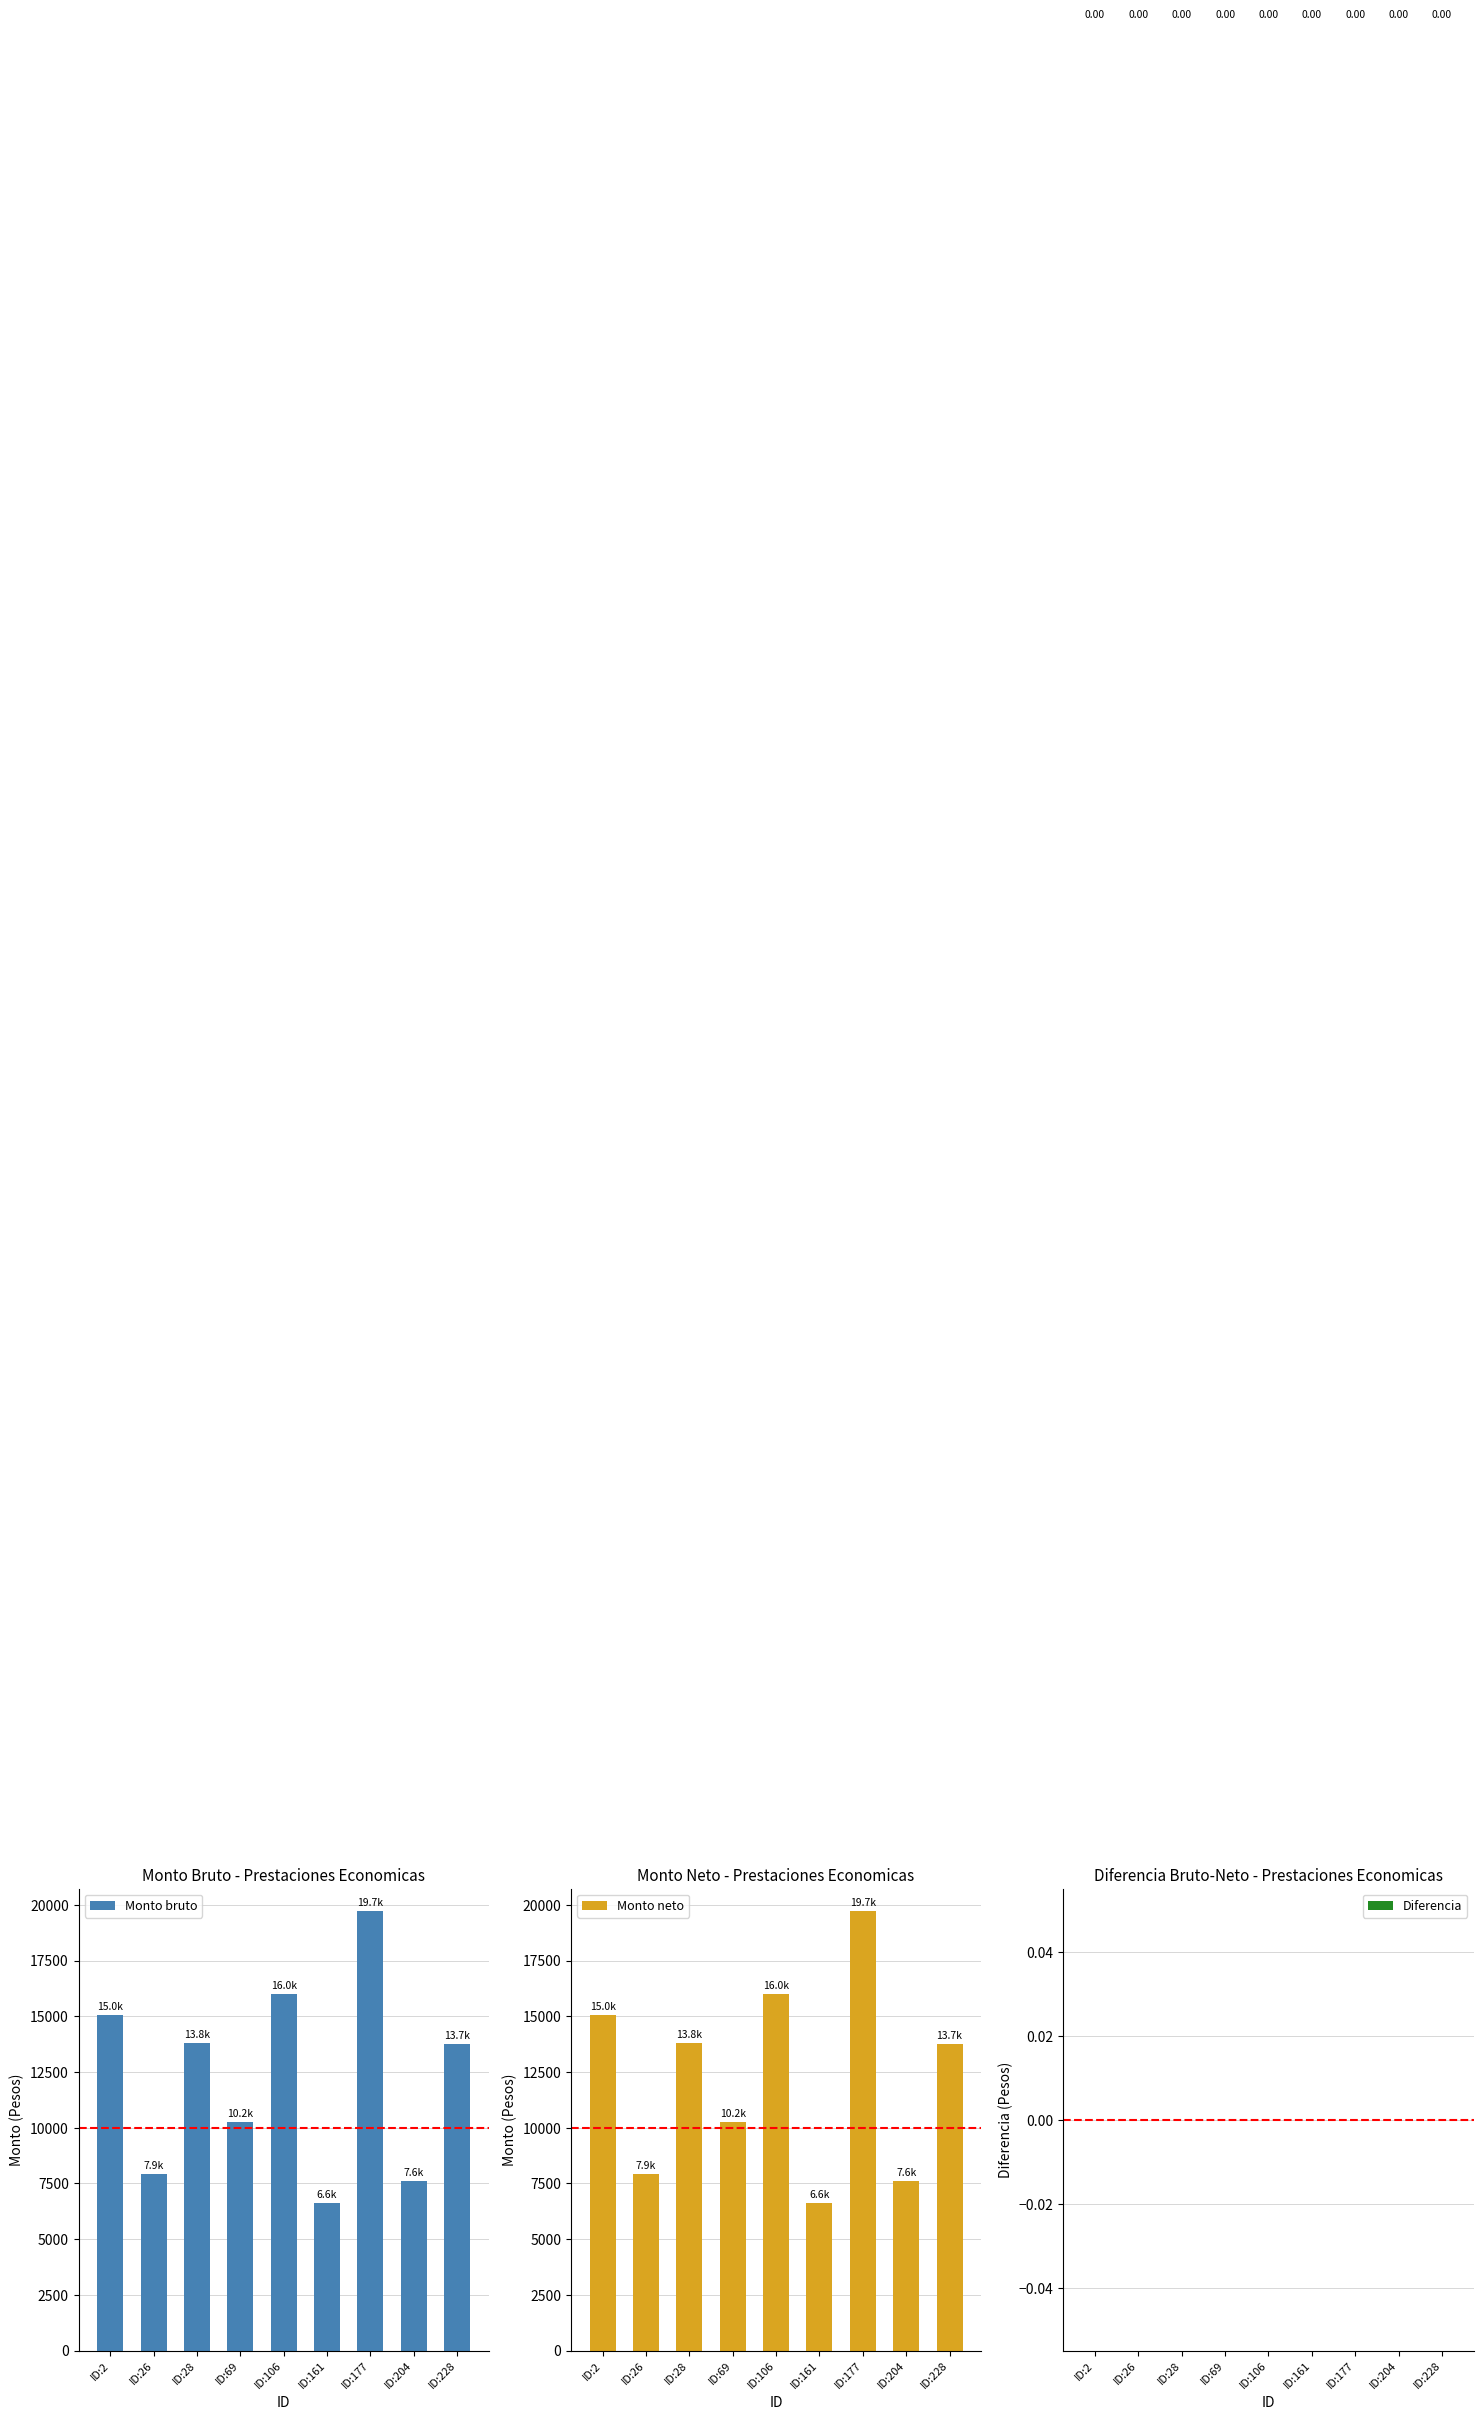

At ID:204, list the series in order from smallest to largest.

Diferencia, Monto bruto, Monto neto